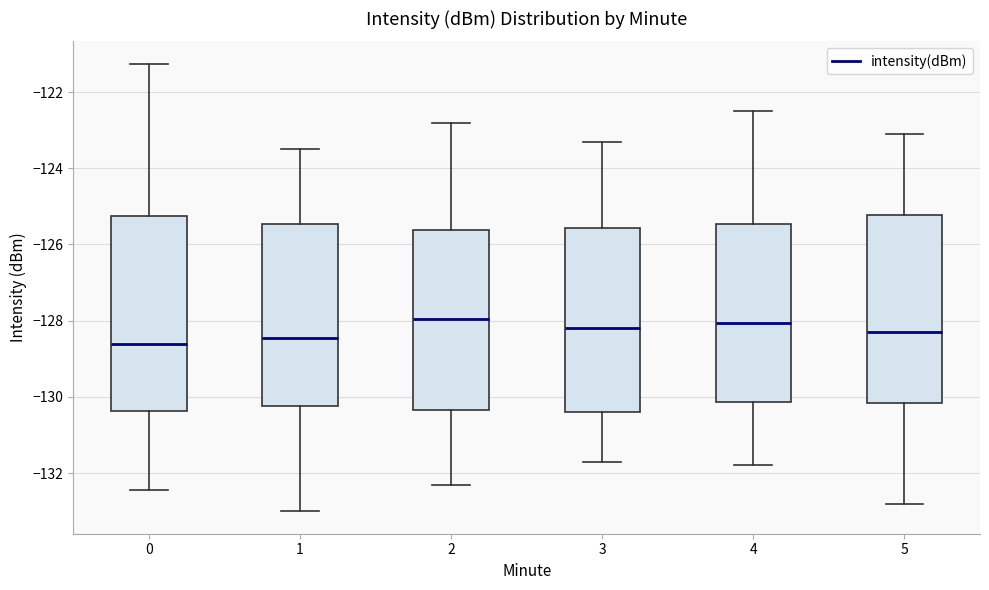

Which box is the tallest, from its lower edge to its upper edge?

0